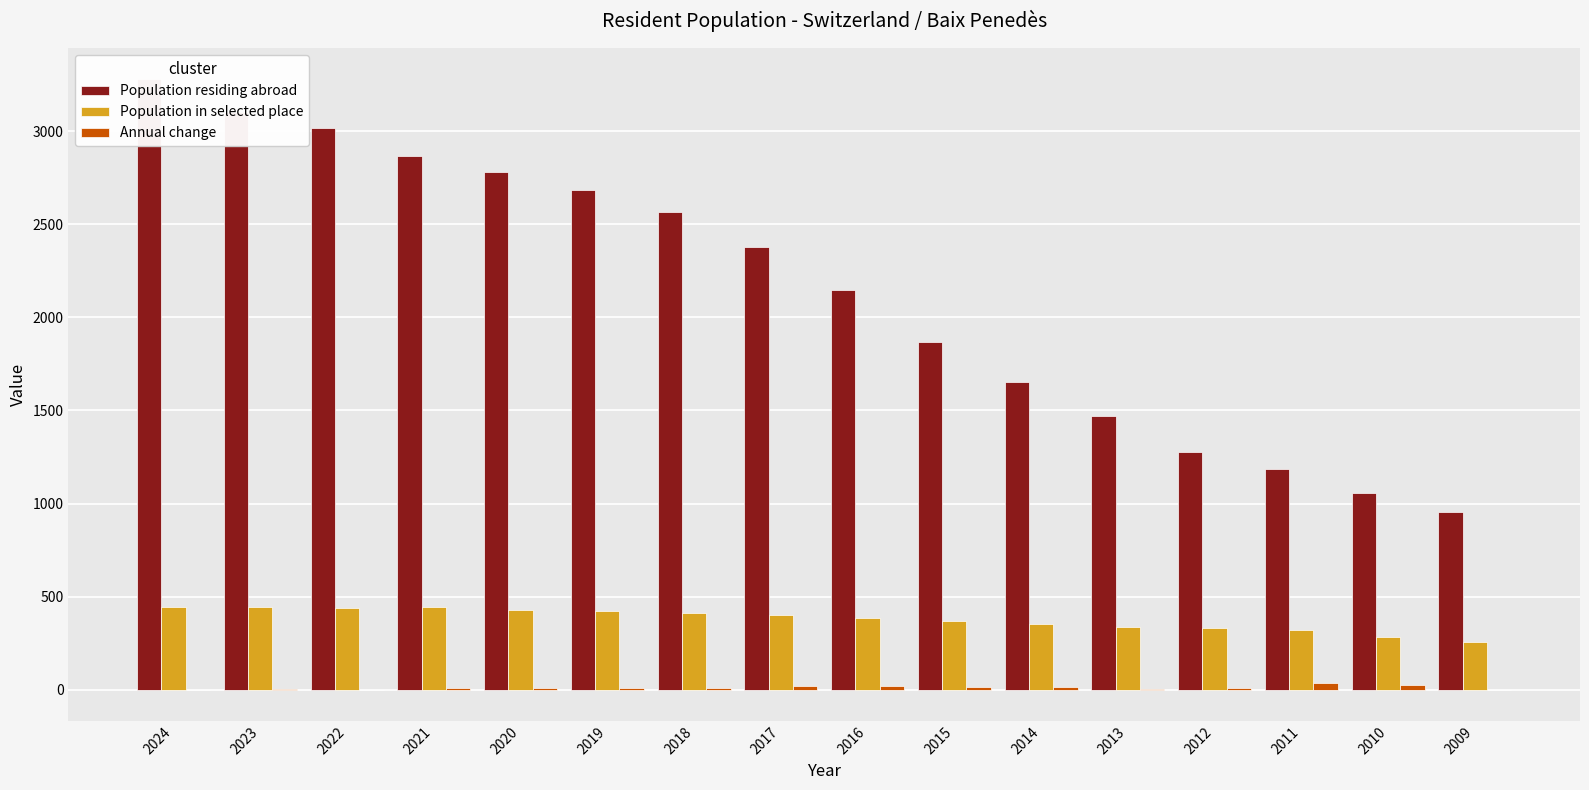

At which label does Population in selected place reach its minimum?

2009